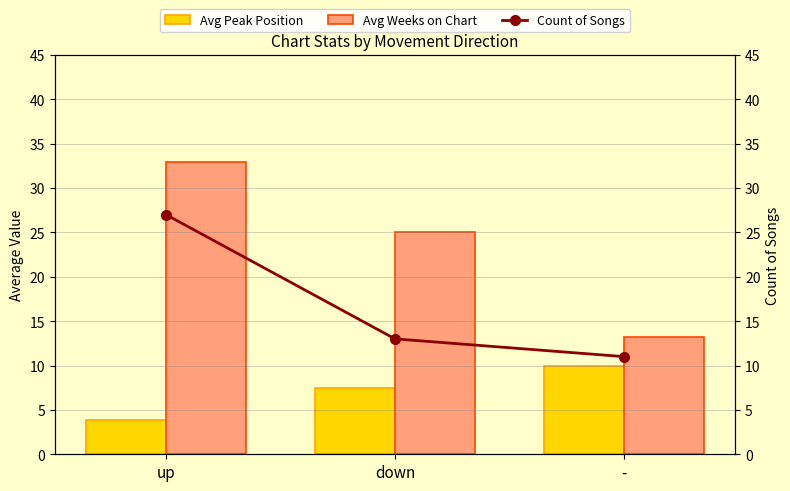

Which category has the lowest value in the Avg Peak Position series?

up